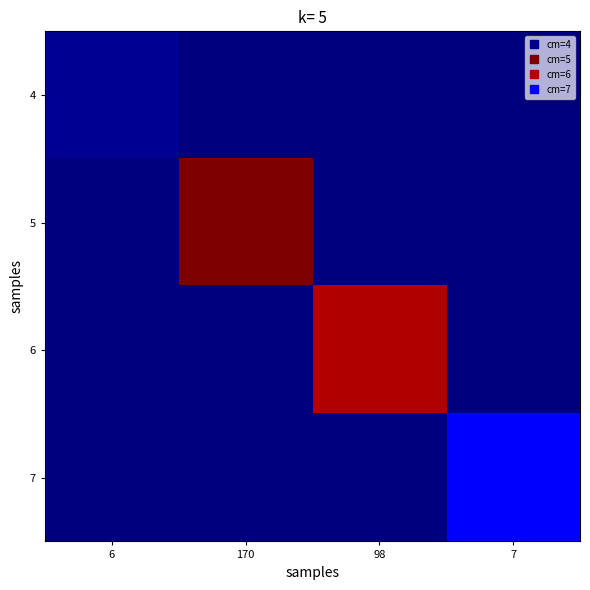

Rank the series by their maximum value, from lowest to highest.

4, 7, 6, 5